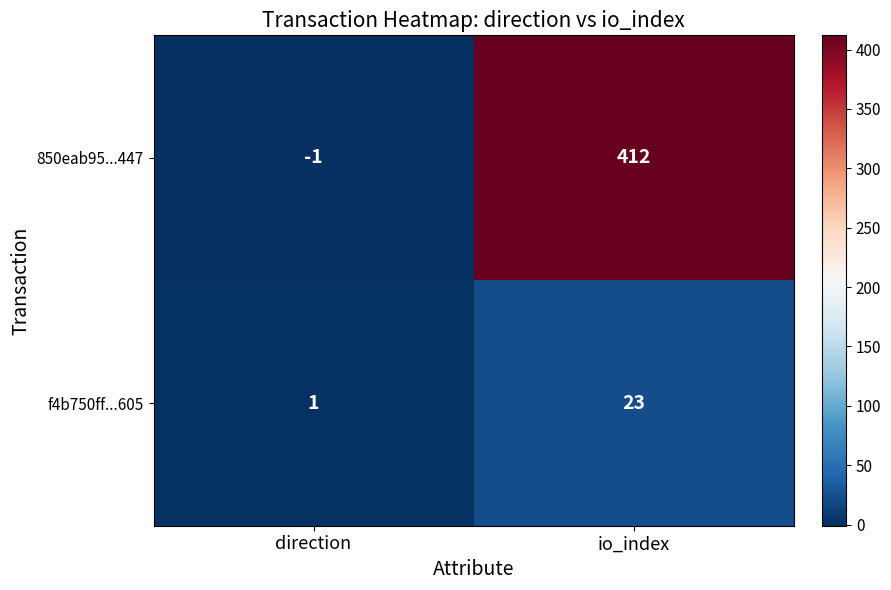

What is the spread (max minus min) of values at io_index?

389